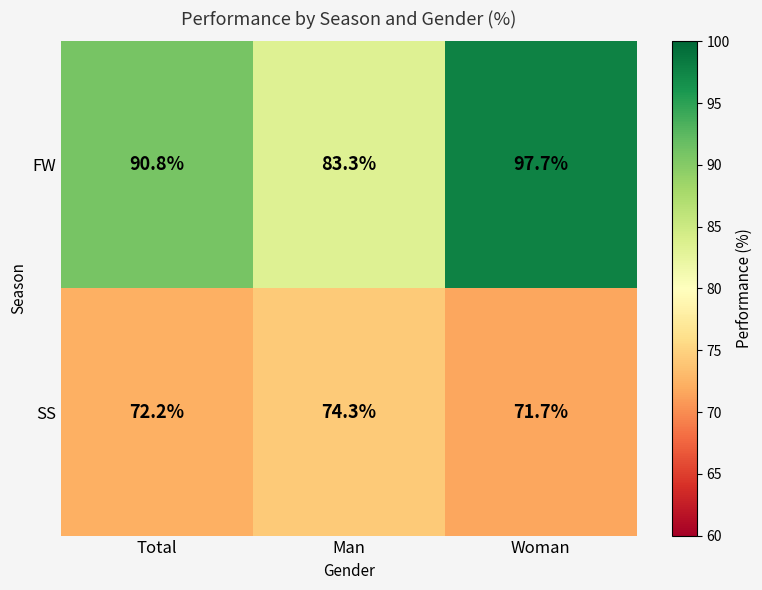

Read the FW value at Man.

83.3